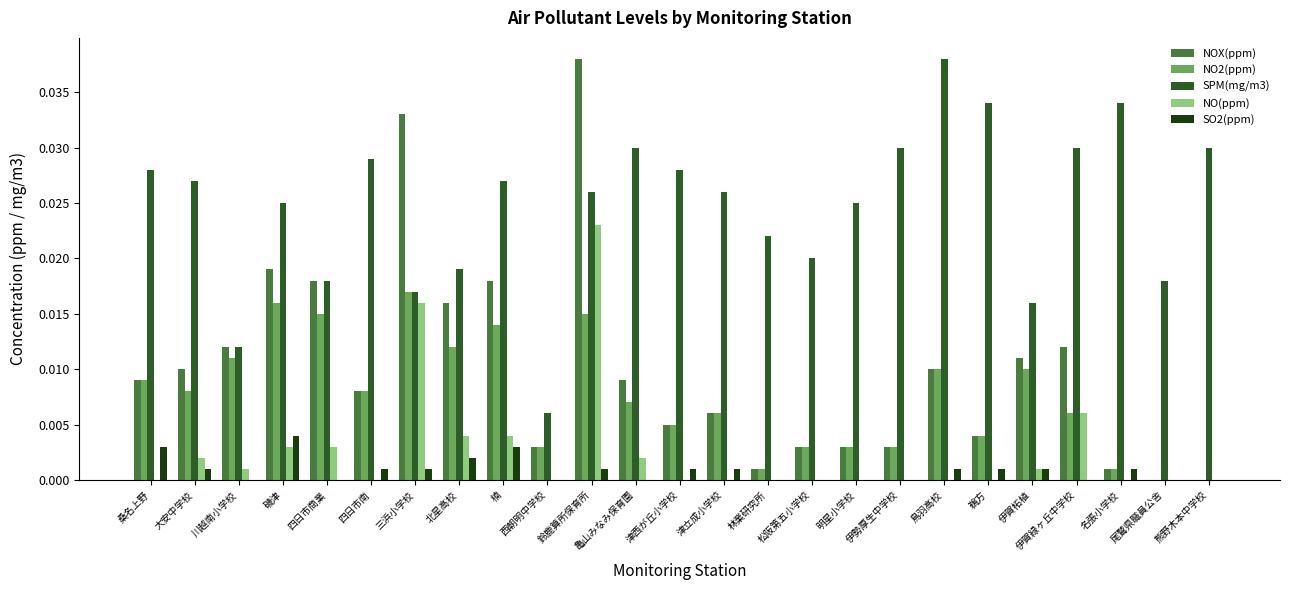

At which label does SPM(mg/m3) reach its peak?

鳥羽高校